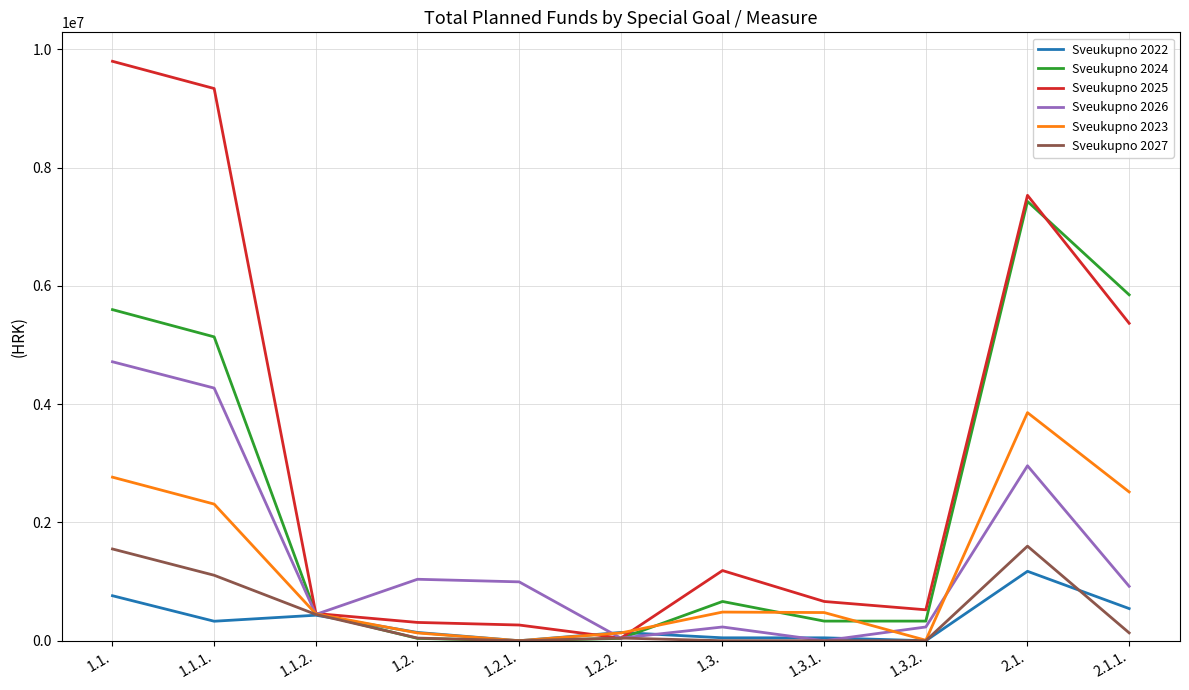

At which label does Sveukupno 2025 reach its peak?

1.1.